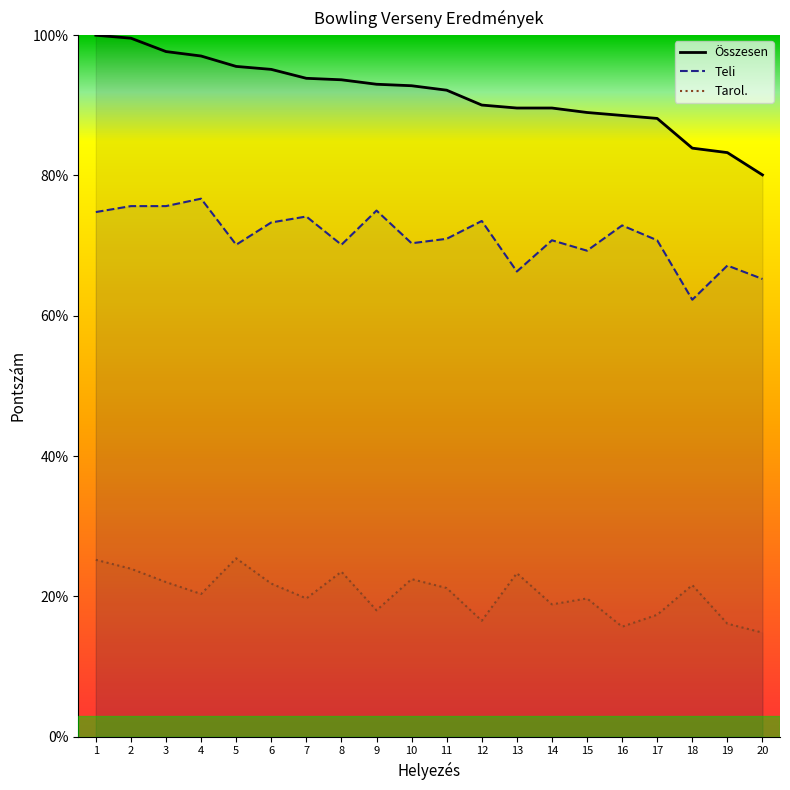

Which category has the lowest value across all series?

20